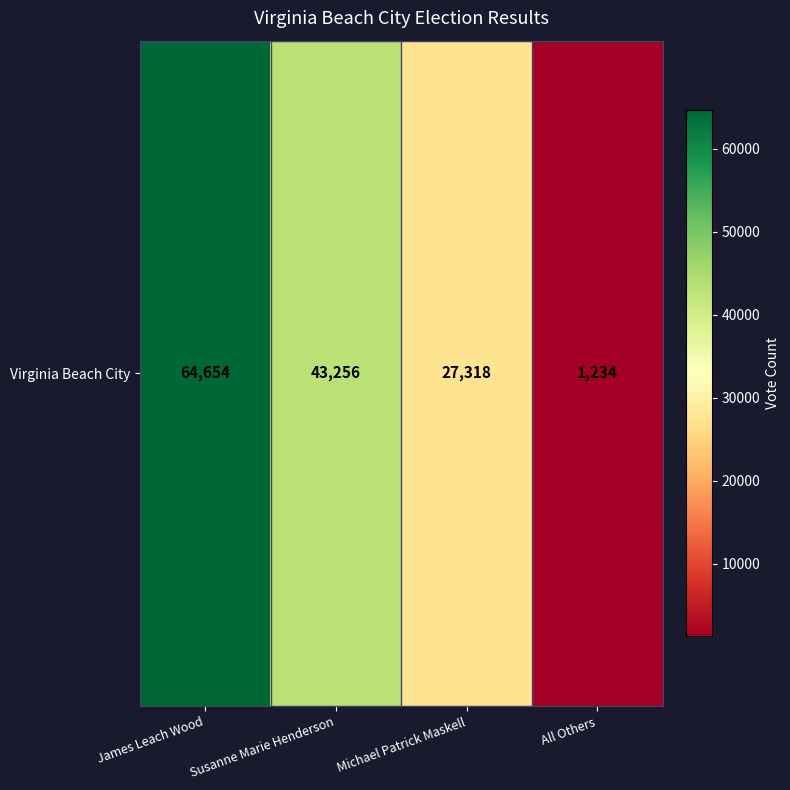

Reading left to right, what are all the values shown in this chart?

James Leach Wood=64654	Susanne Marie Henderson=43256	Michael Patrick Maskell=27318	All Others=1234